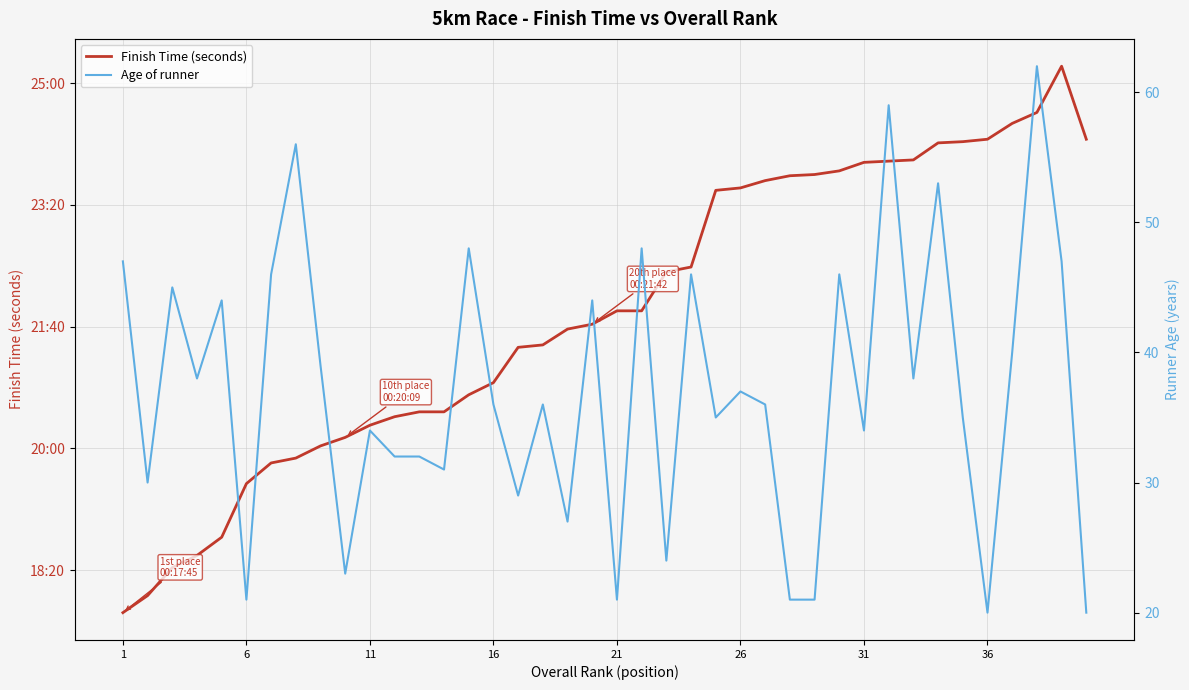

How many series are shown in this chart?

2